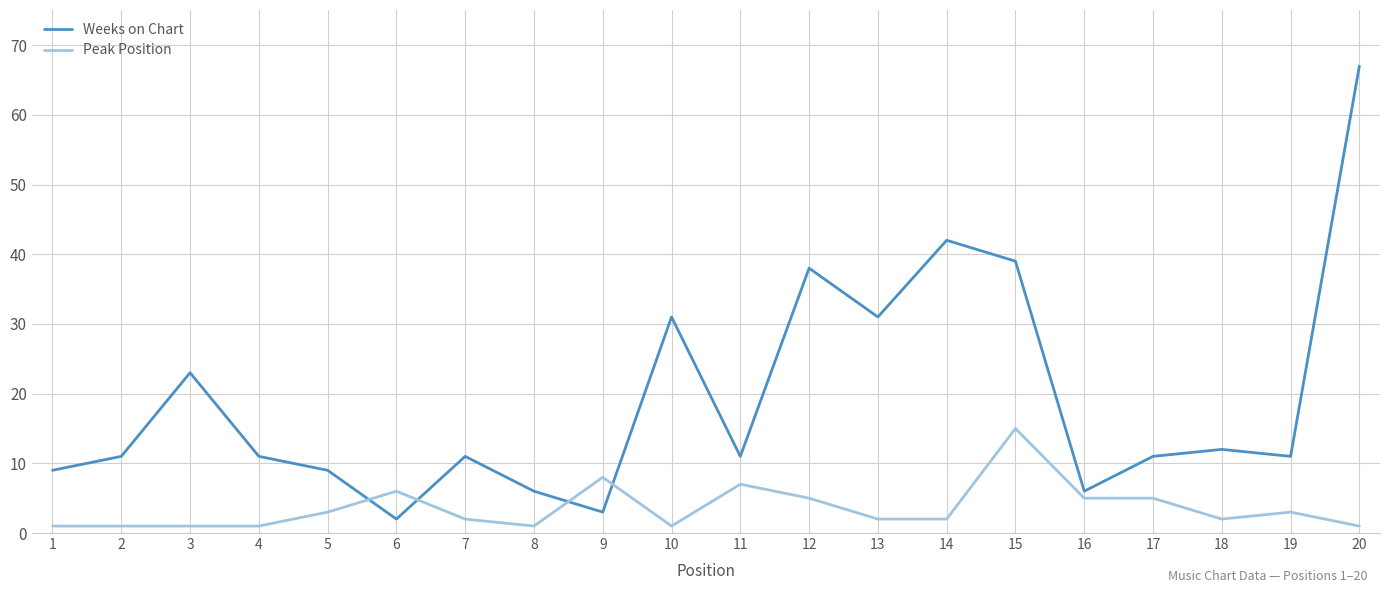

Reading left to right, what are all the values shown in this chart?

Weeks on Chart: 9	11	23	11	9	2	11	6	3	31	11	38	31	42	39	6	11	12	11	67
Peak Position: 1	1	1	1	3	6	2	1	8	1	7	5	2	2	15	5	5	2	3	1